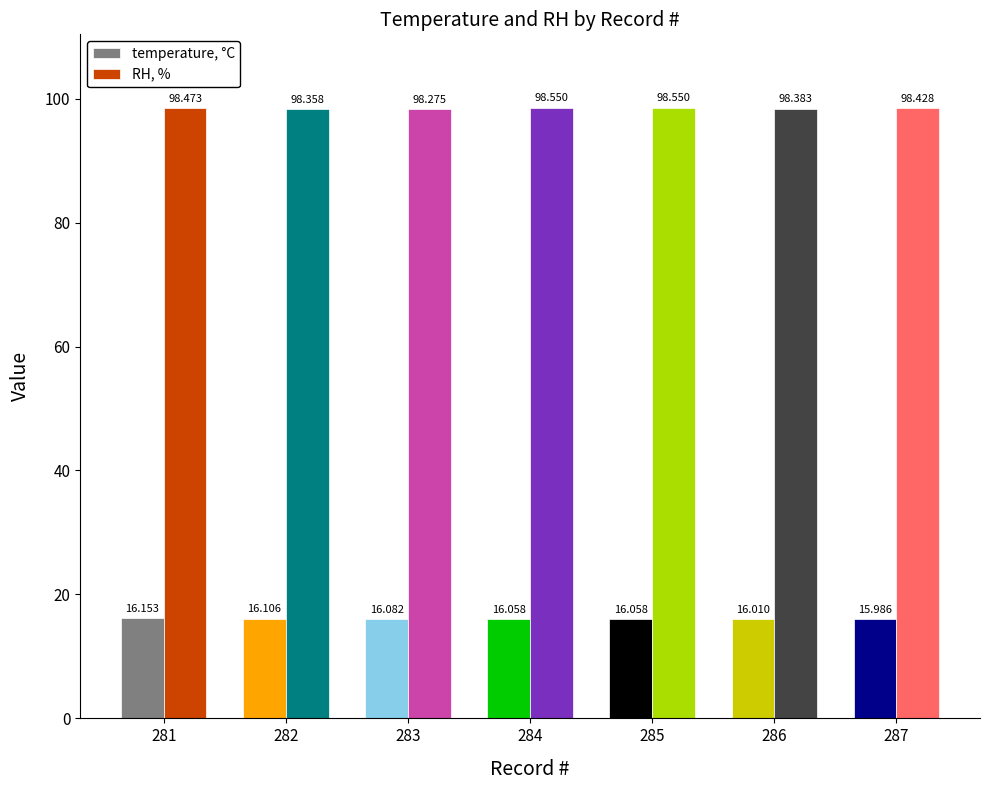

How many bars are there in total?

14